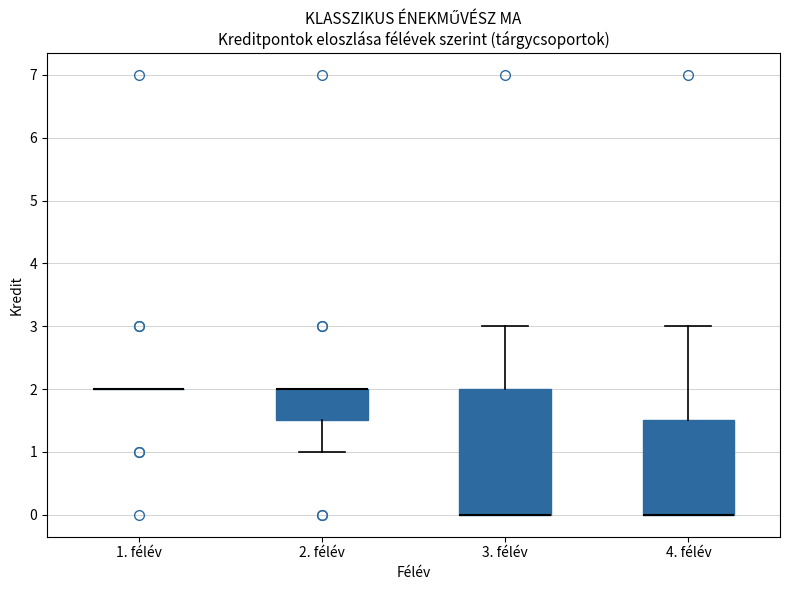

Reading left to right, read every box against the y-axis: the position of its median line, the range the box covers, and the ends of its whiskers. The values are not printed on the chart, so give them approximately, as read against the axis.

1. félév: box collapsed to a line at 2.0, whiskers 2.0 to 2.0
2. félév: median 2.0 (drawn on the box's upper edge), box 1.5 to 2.0, whiskers 1.0 to 2.0
3. félév: median 0.0 (drawn on the box's lower edge), box 0.0 to 2.0, whiskers 0.0 to 3.0
4. félév: median 0.0 (drawn on the box's lower edge), box 0.0 to 1.5, whiskers 0.0 to 3.0